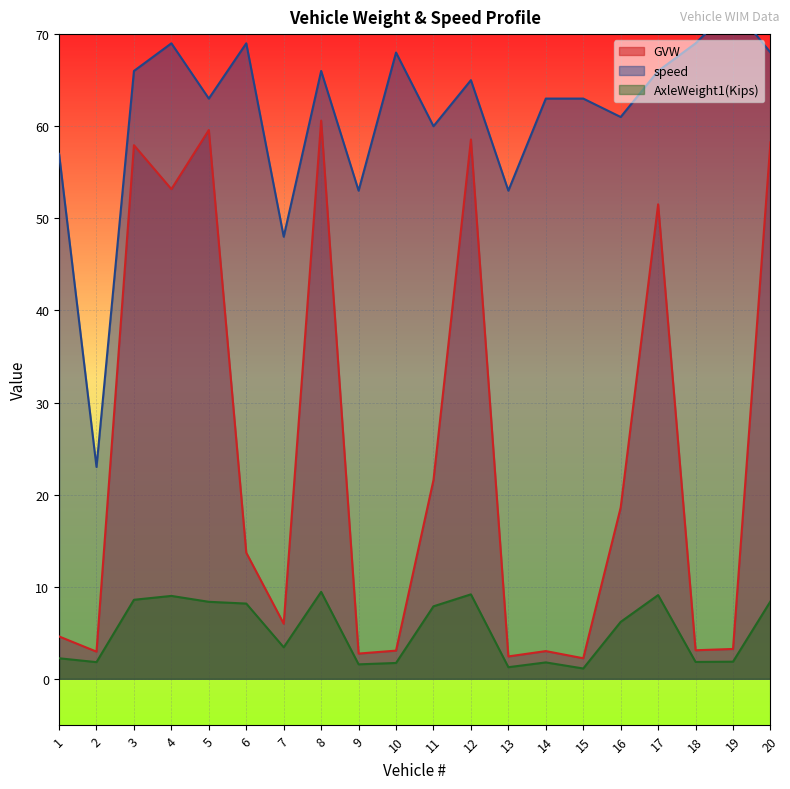

True or false: GVW and speed intersect in this chart.

False